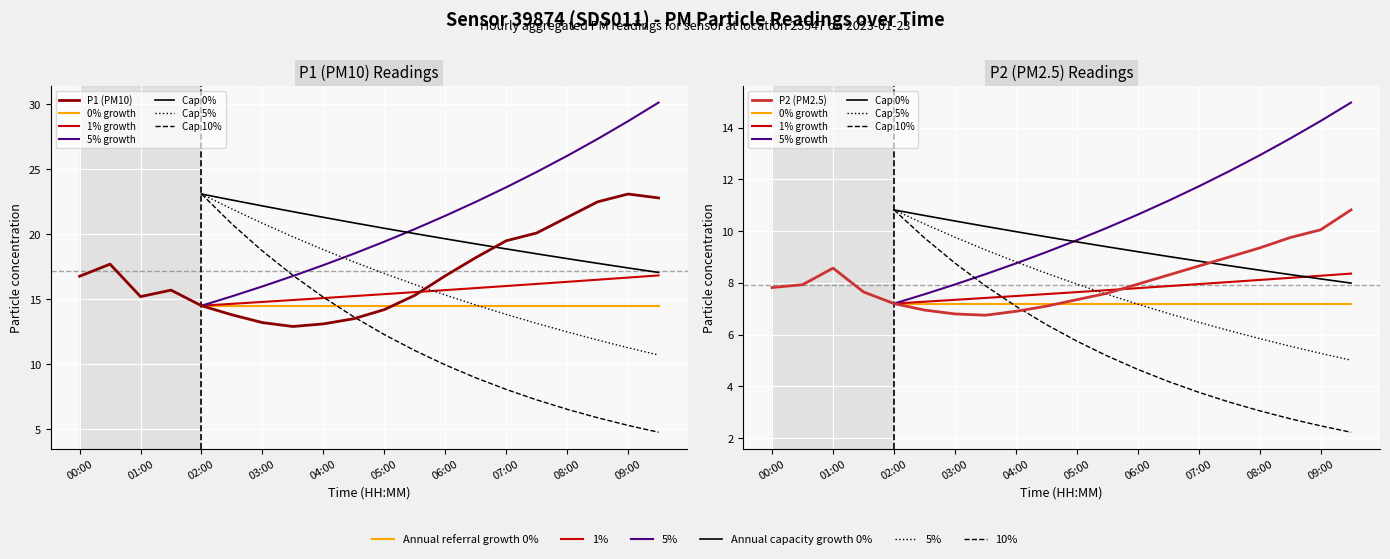

What is the spread (max minus min) of values at 07:00?

10.8